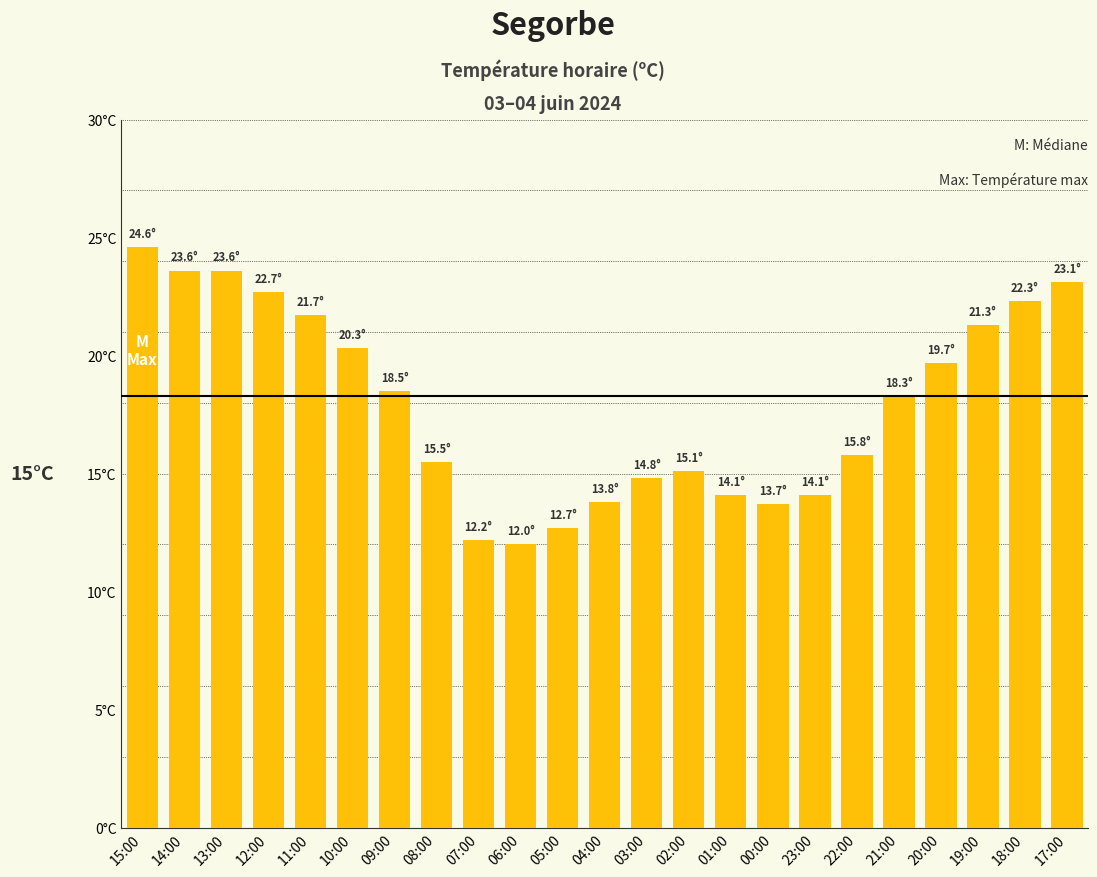

Does the chart contain any negative values?

No